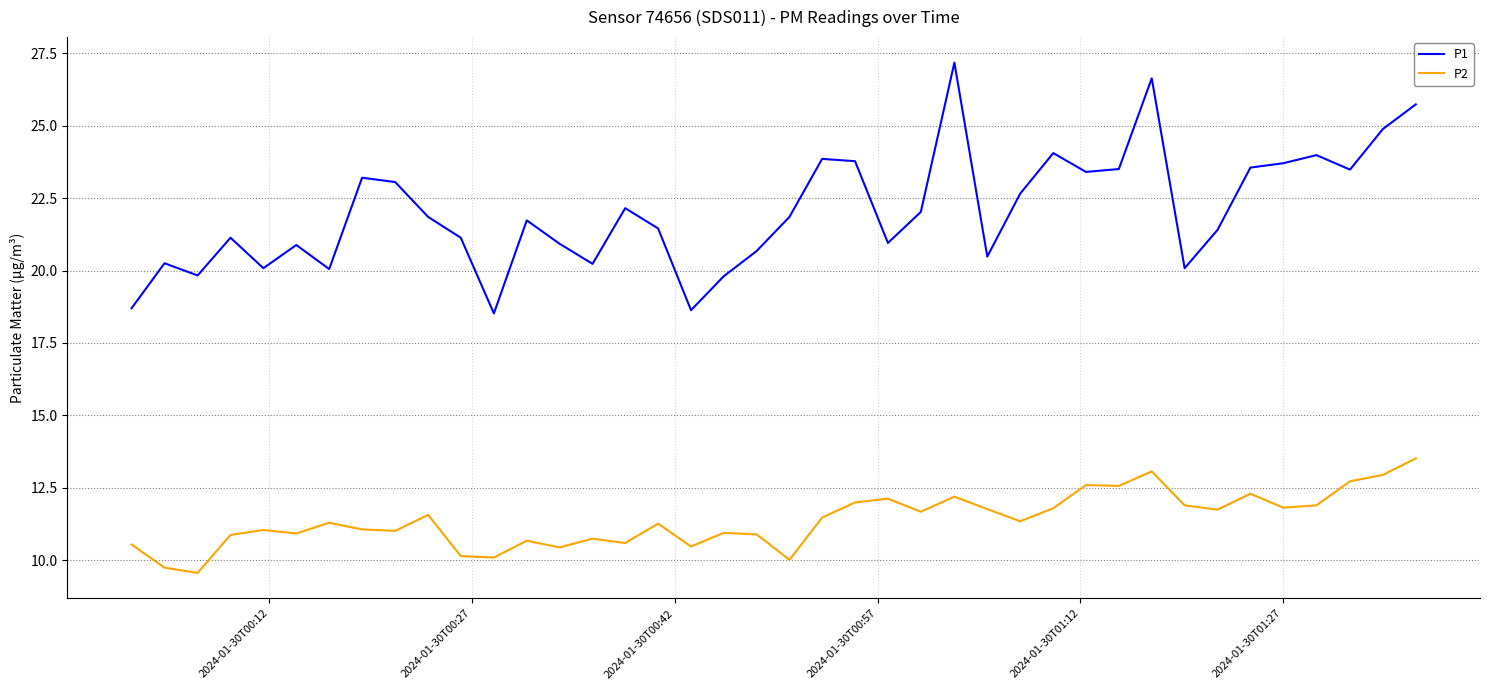

Which series has the widest spread of values?

P1